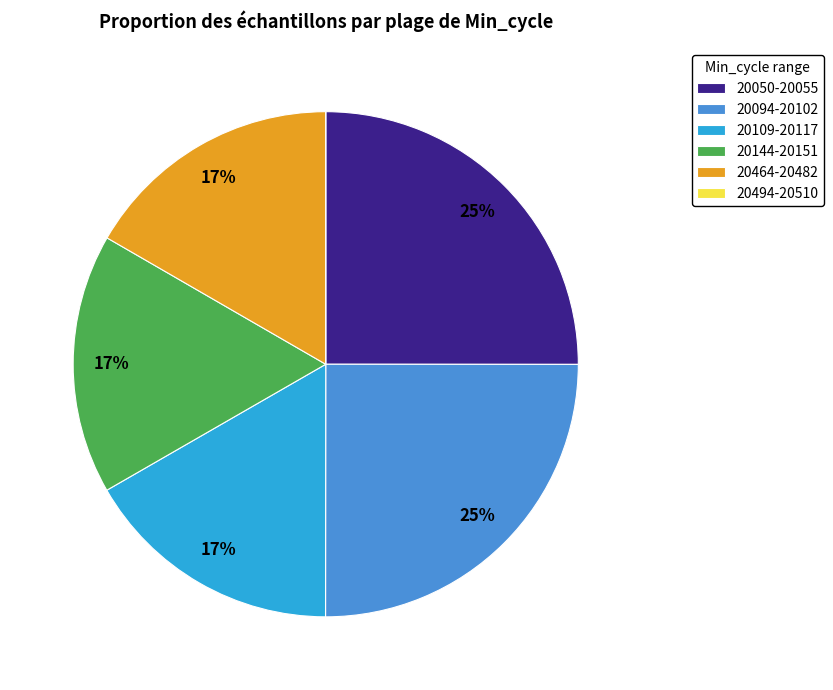

Is it true that 20094-20102 is 34% of the pie?

False